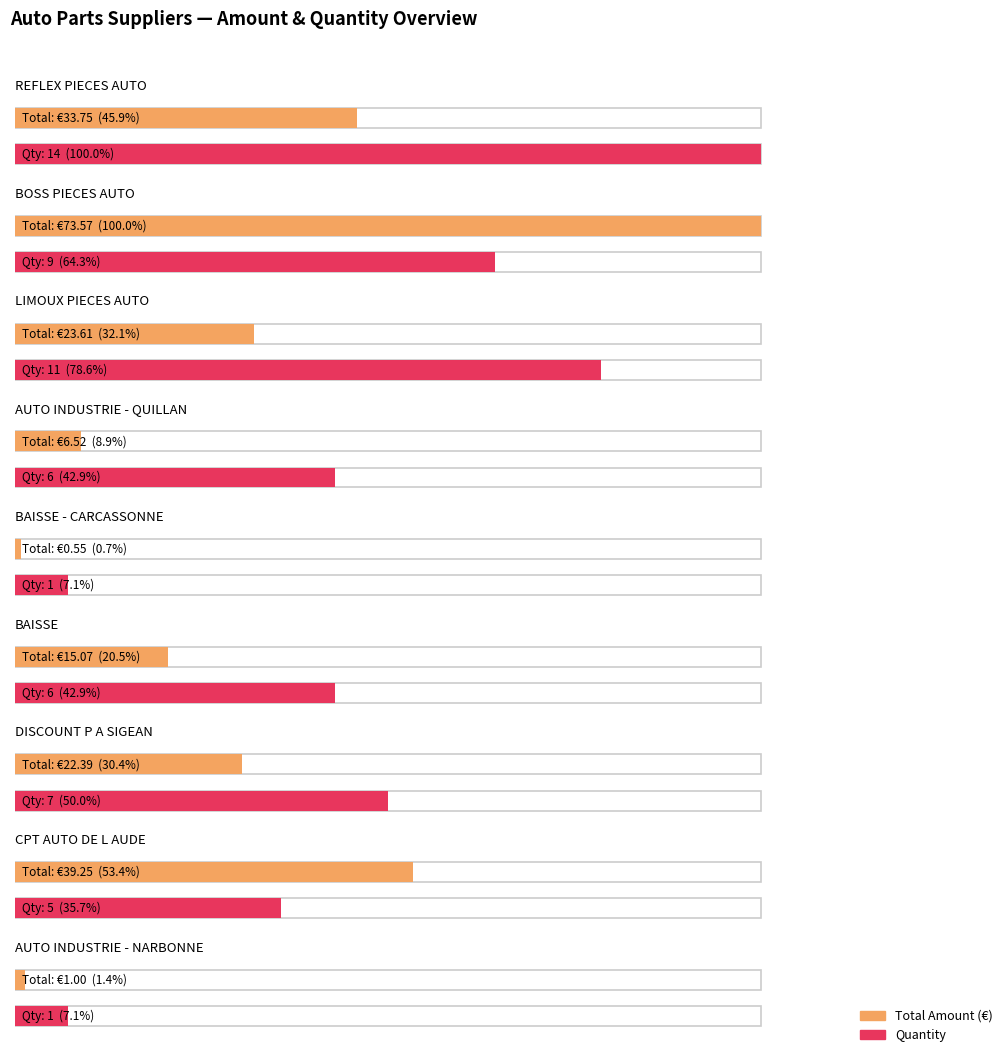

What are all the series names shown in the legend?

Total Amount, Quantity